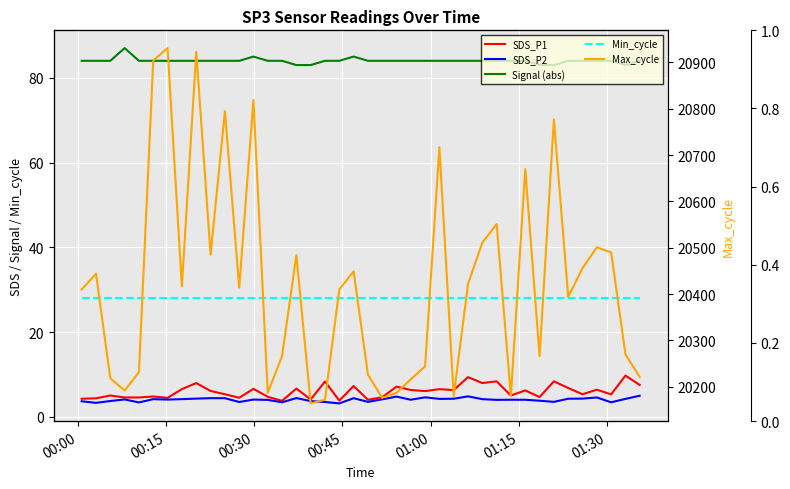

Is the value of Min_cycle at 9 greater than the value of SDS_P2 at 13?

Yes